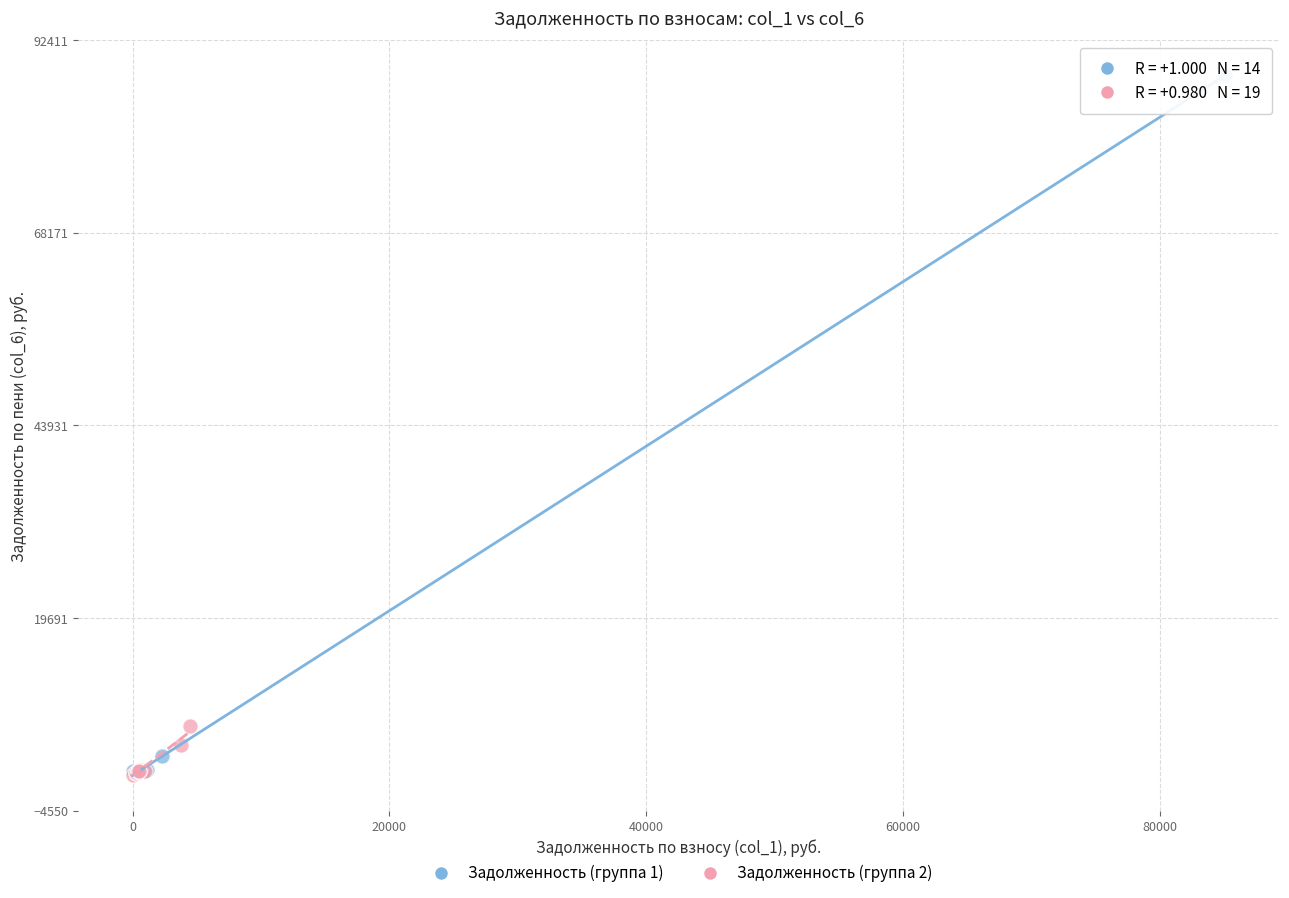

Which series has the widest spread of Y values?

Задолженность (группа 1)